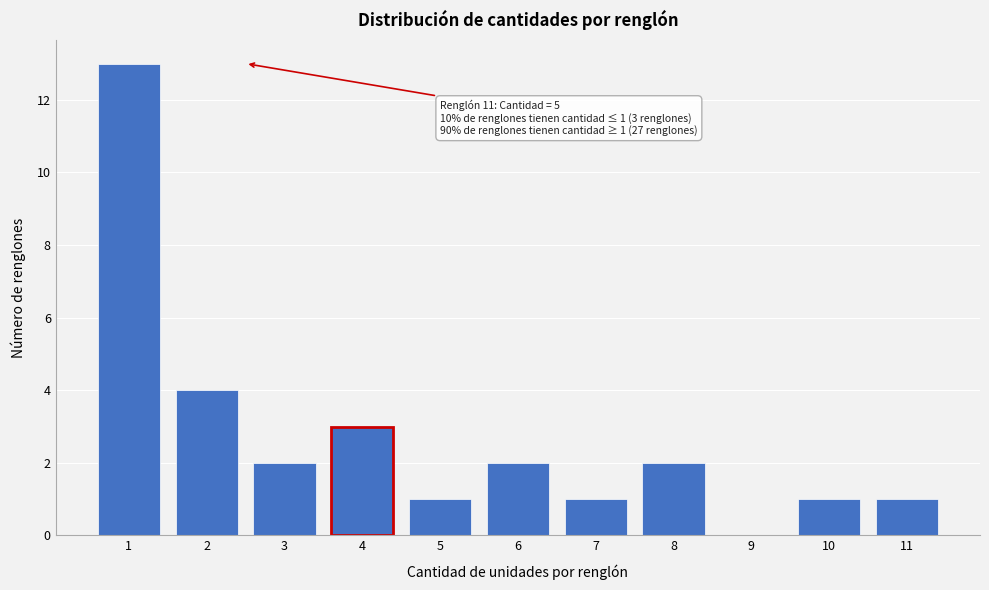

Reading left to right, transcribe all the data shown in this chart.

1=13	2=4	3=2	4=3	5=1	6=2	7=1	8=2	9=0	10=1	11=1